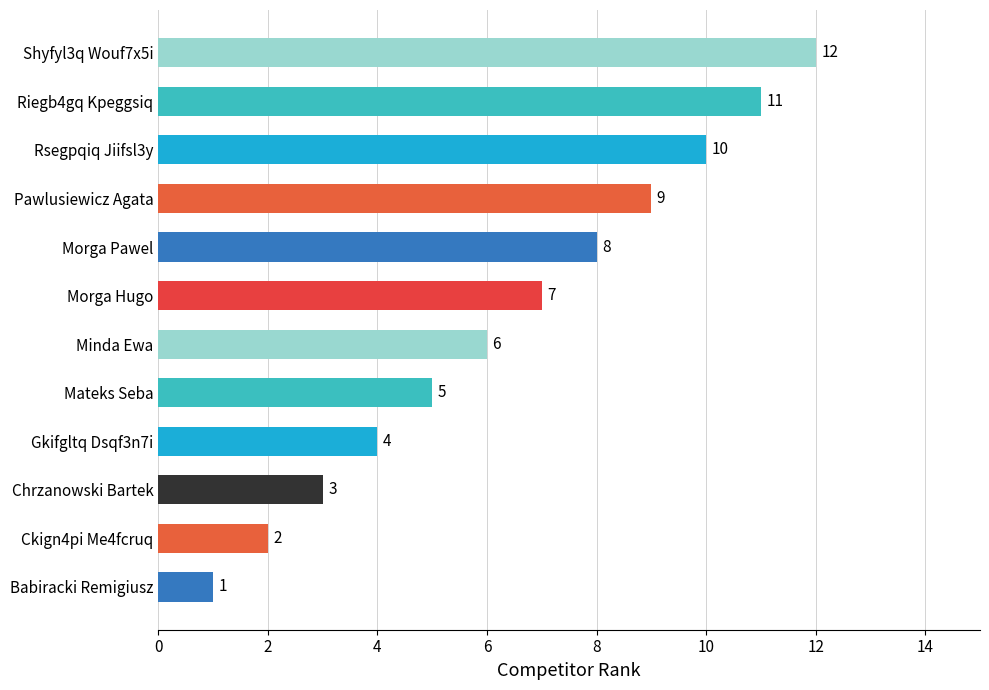

Where is the data nearest to the value 6?

Minda Ewa